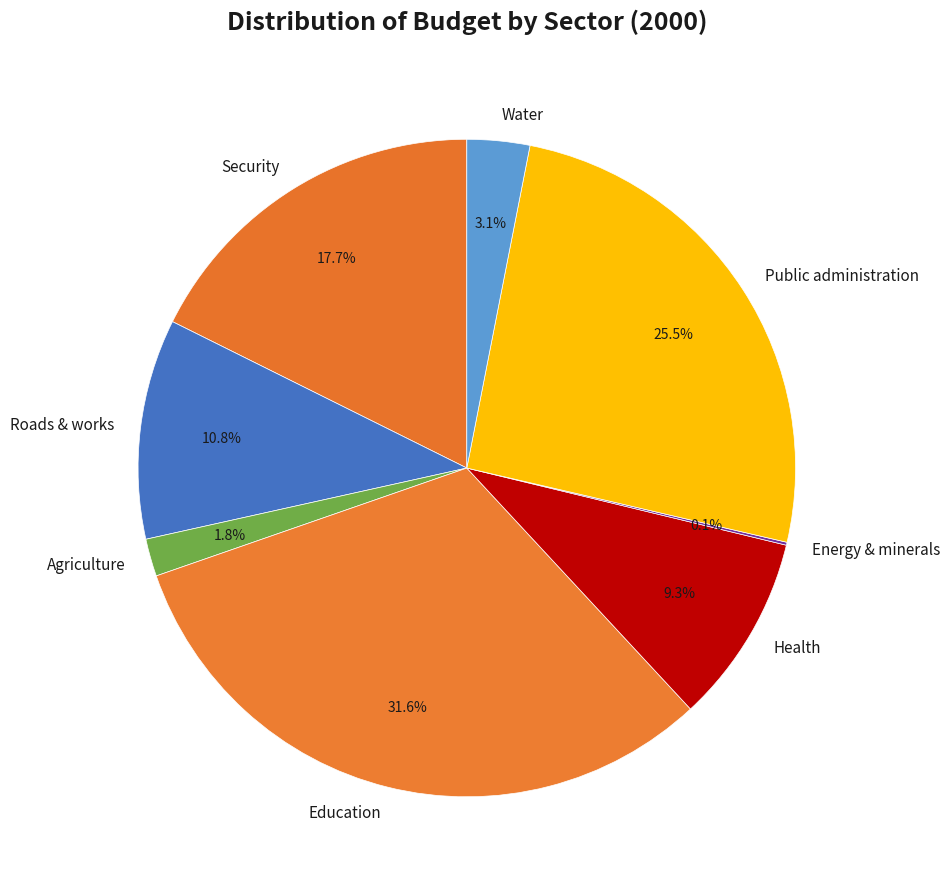

Between Education and Water, which is larger?

Education